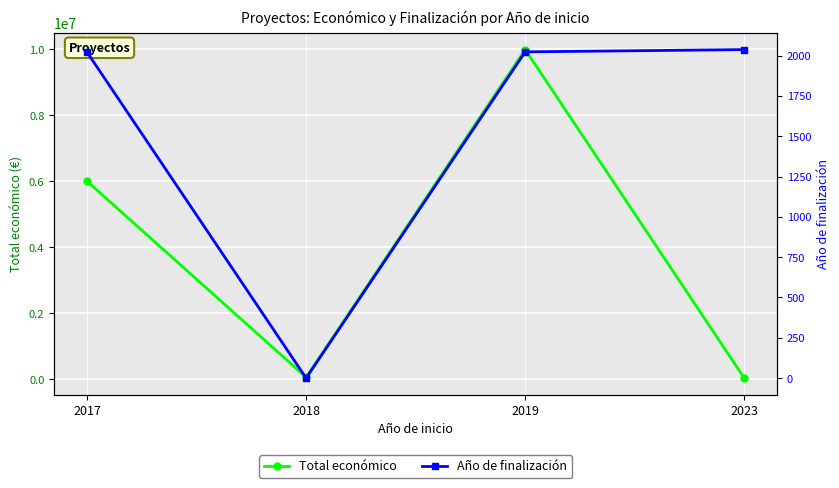

List the labels in order of Total económico value, smallest first.

2023, 2018, 2017, 2019